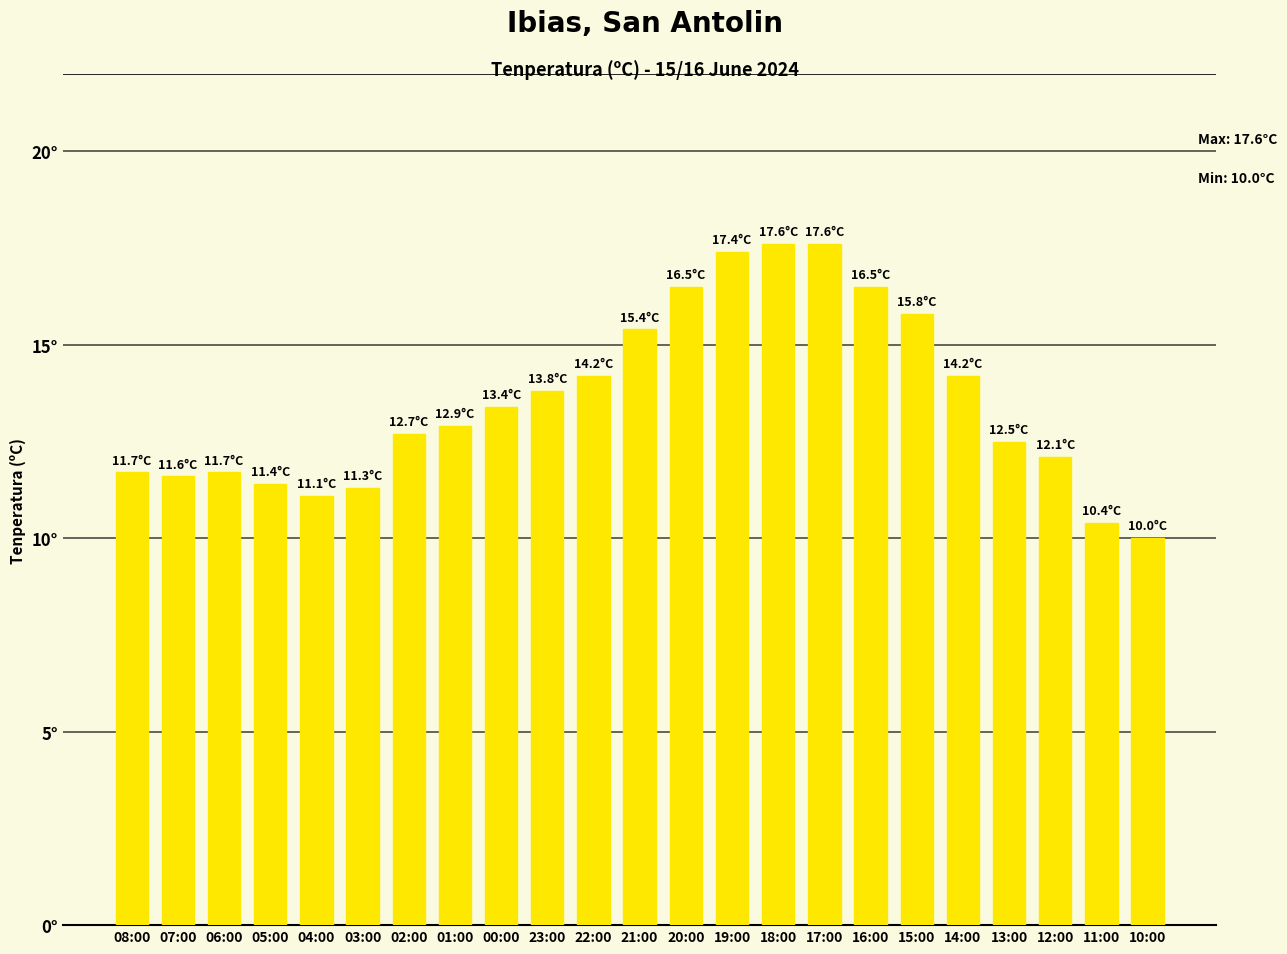

What is the change in value from 06:00 to 10:00?

-1.7